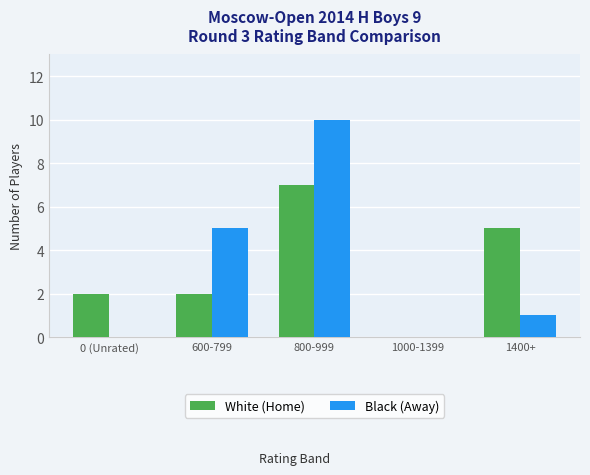

Is the value of White (Home) at 600-799 greater than the value of Black (Away) at 800-999?

No